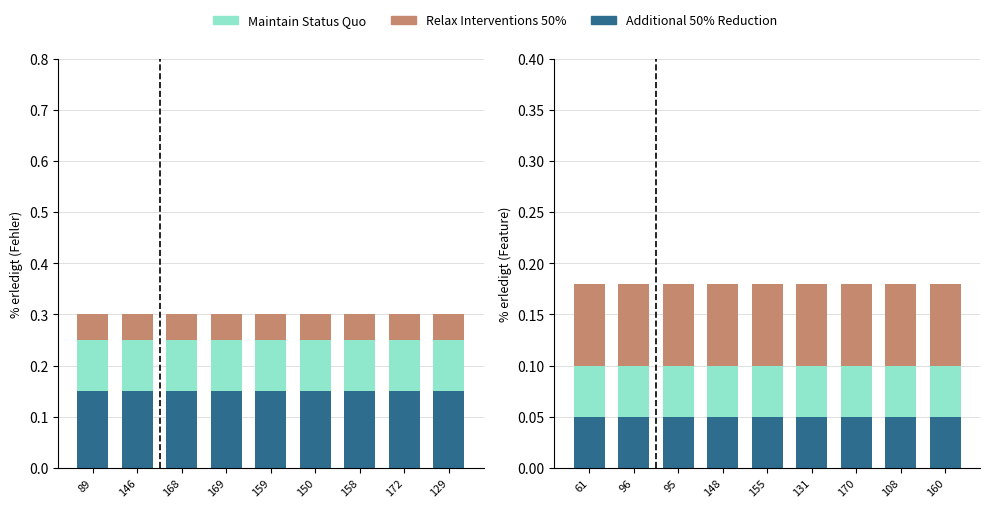

Does the chart contain any negative values?

No